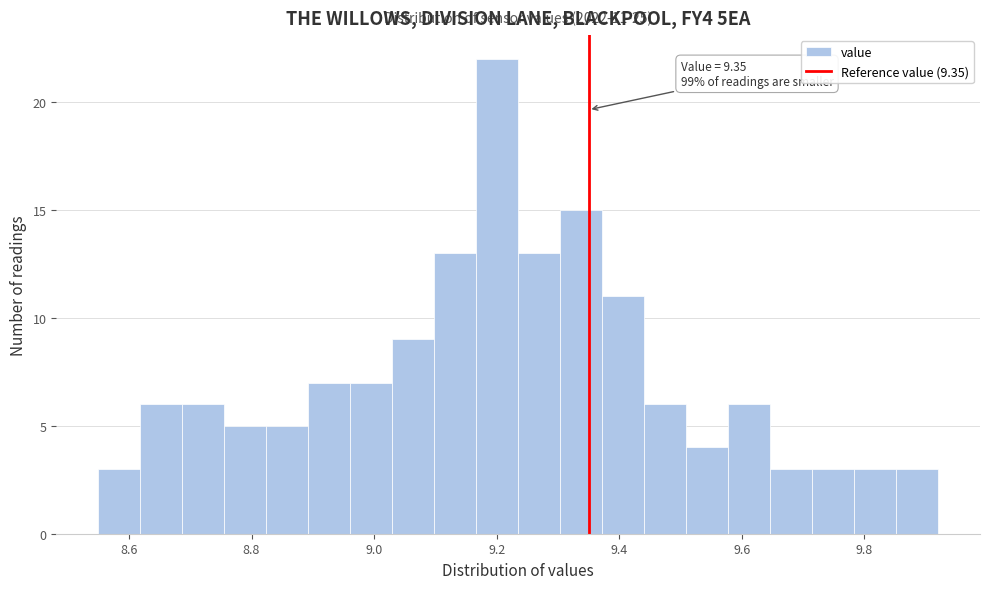

Read against the x-axis, roughly where is the centre of the tallest bar?

9.20